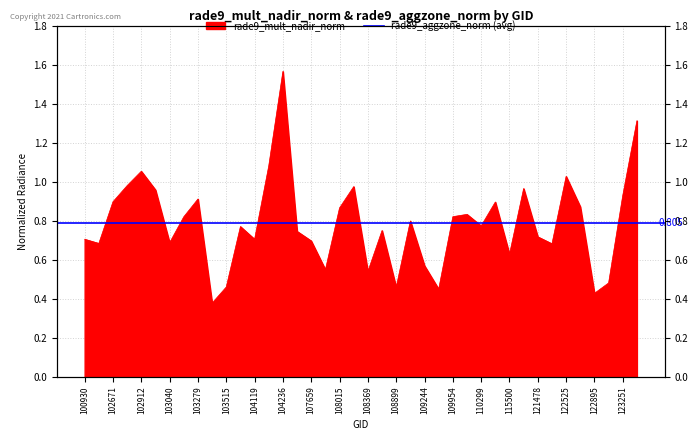

Which has a higher value, 122525 or 100930?

122525